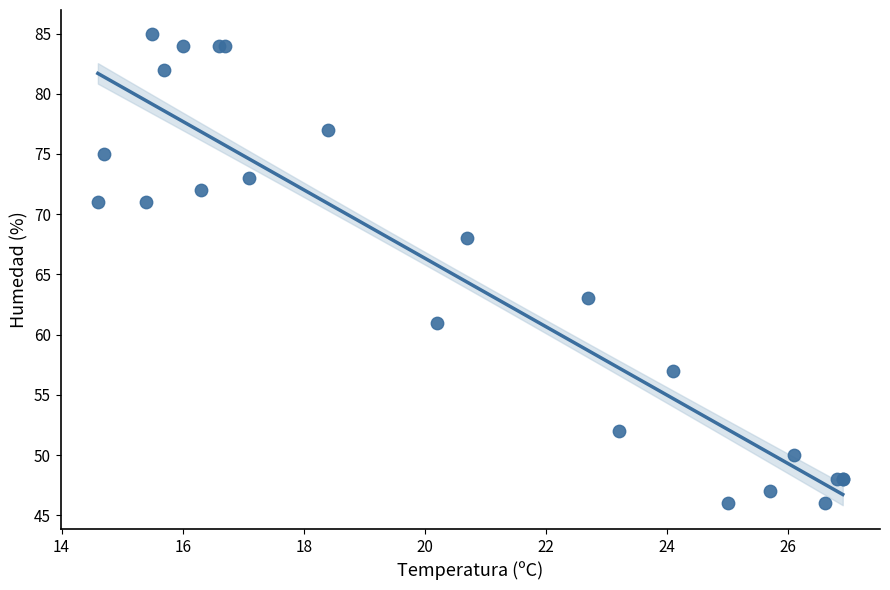

What Y value in the scatter plot is closest to 65?

63